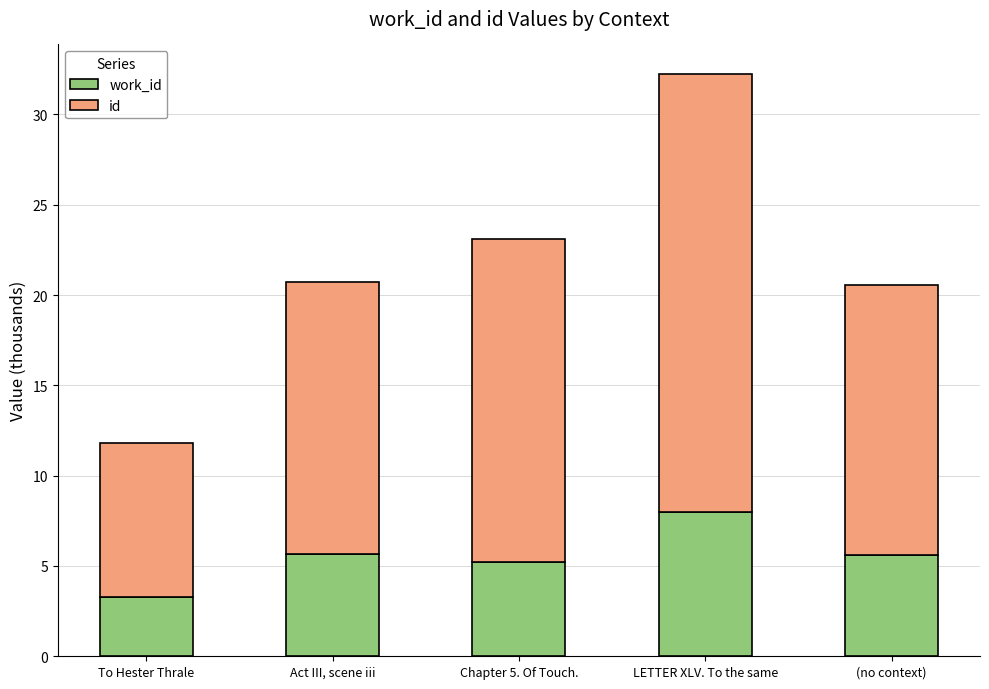

How many bars are there in total?

5